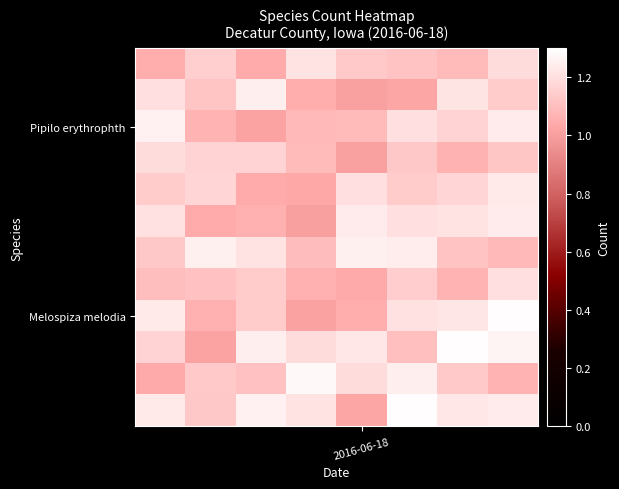

What is the maximum value shown in the chart?

1.3